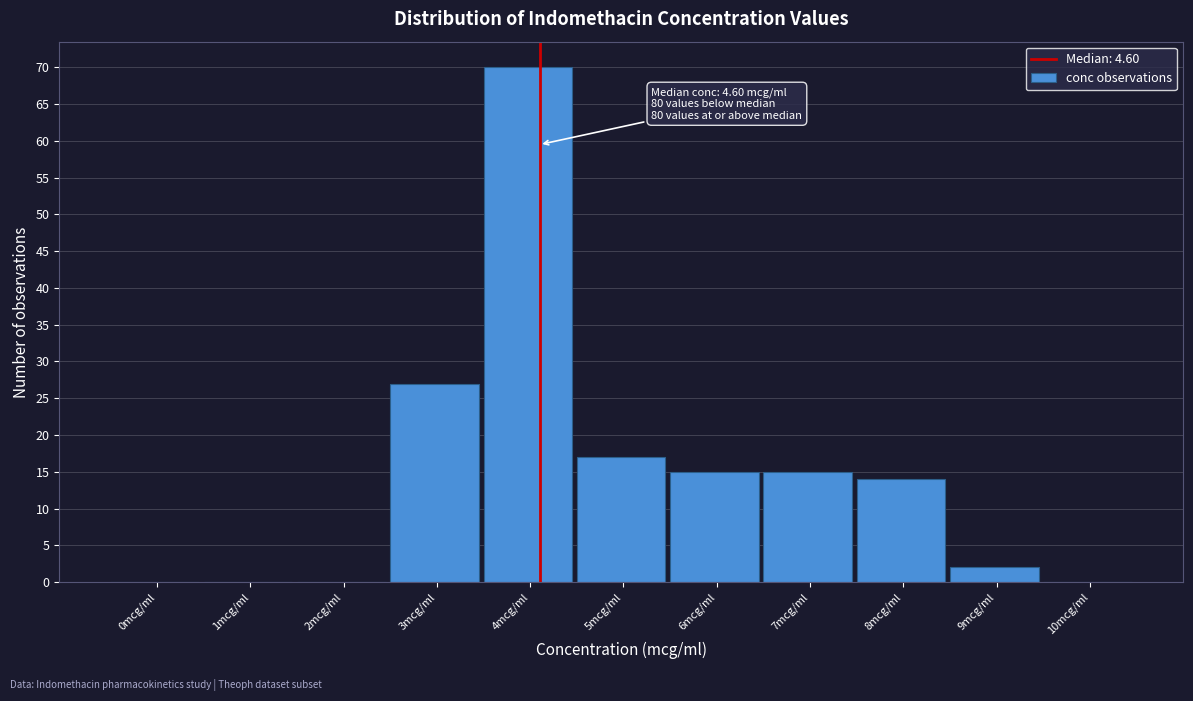

Reading left to right, list all the values displayed in this chart.

0mcg/ml=0	1mcg/ml=0	2mcg/ml=0	3mcg/ml=27	4mcg/ml=70	5mcg/ml=17	6mcg/ml=15	7mcg/ml=15	8mcg/ml=14	9mcg/ml=2	10mcg/ml=0